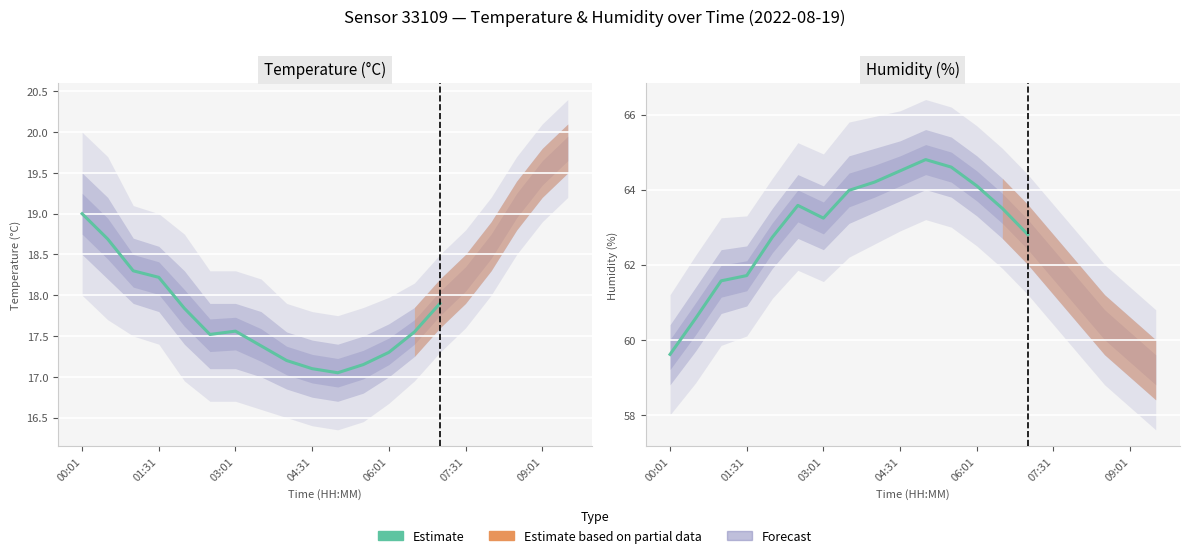

The chart shows a value of 30.1 at 7. True or false?

False